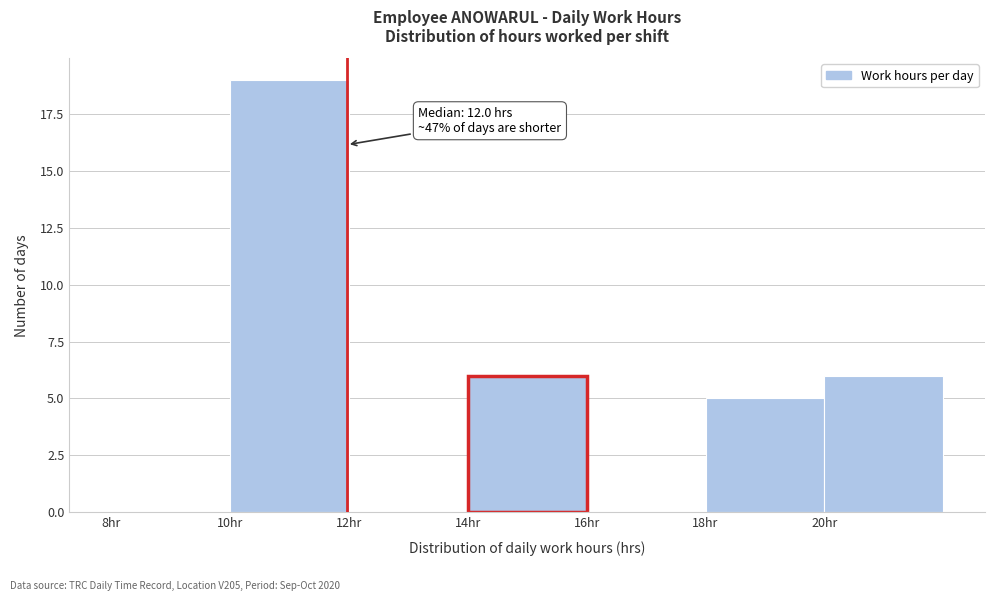

Over which range of the x-axis is the bar tallest?

10 to 12